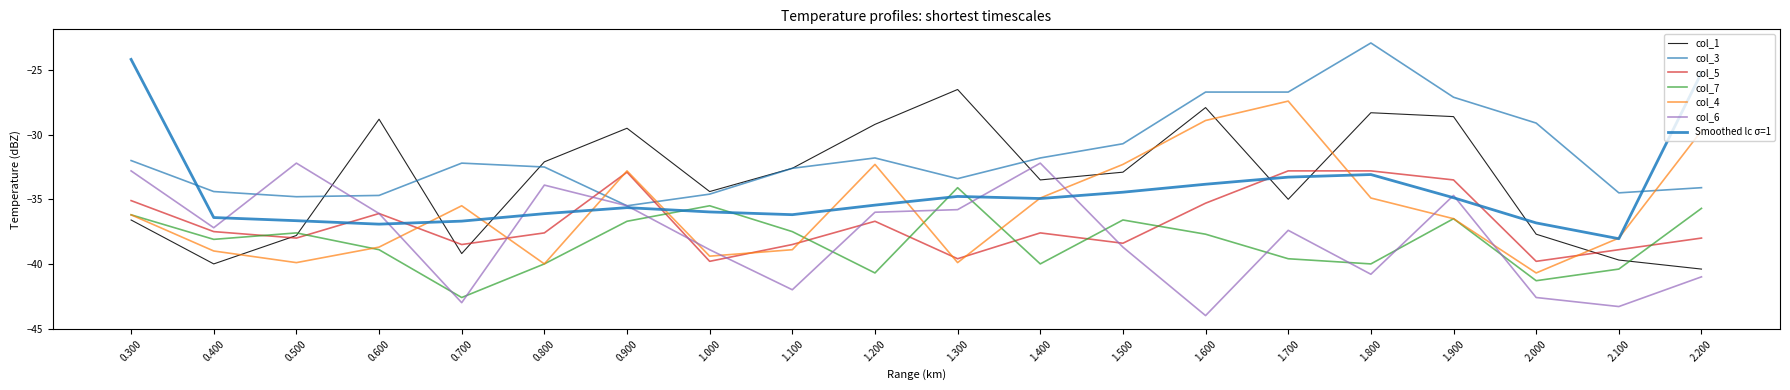

True or false: col_3 has more than 1 points higher than both neighbors.

True